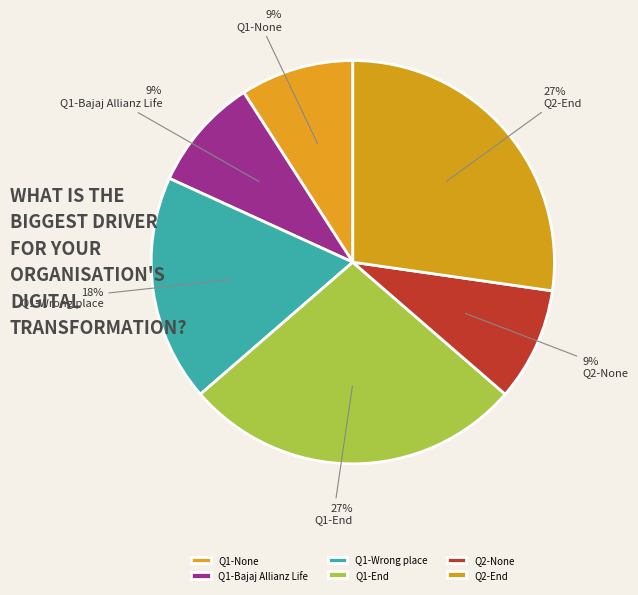

The Q1-None slice represents 16% of the pie. True or false?

False